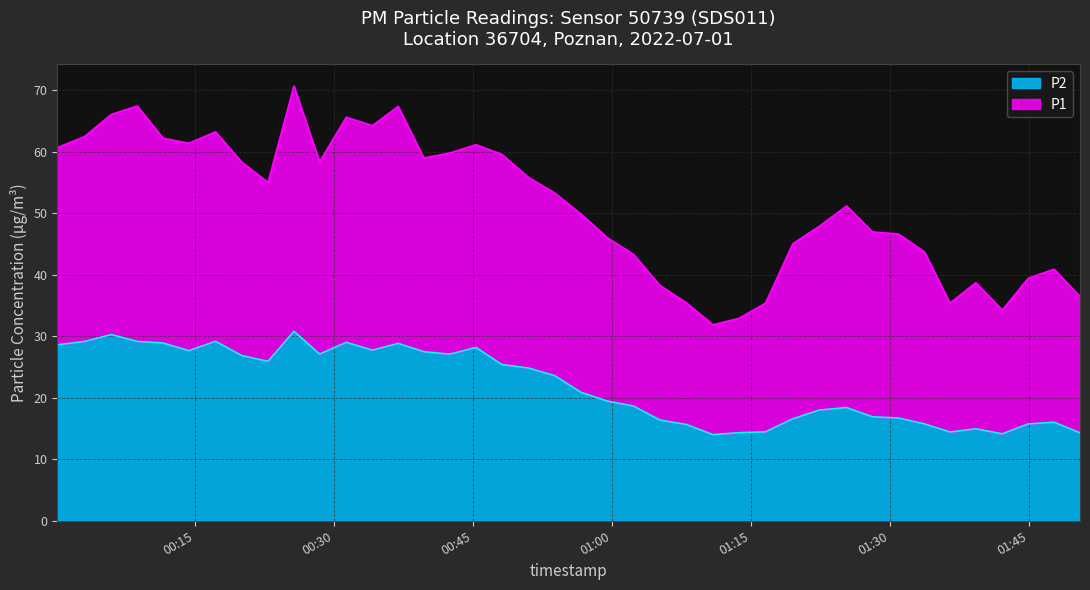

List the labels in order of value, largest first.

2022-07-01T00:25:38, 2022-07-01T00:05:55, 2022-07-01T00:17:10, 2022-07-01T00:03:03, 2022-07-01T00:08:43, 2022-07-01T00:31:17, 2022-07-01T00:11:30, 2022-07-01T00:36:53, 2022-07-01T00:00:05, 2022-07-01T00:45:17, 2022-07-01T00:34:06, 2022-07-01T00:14:17, 2022-07-01T00:39:39, 2022-07-01T00:28:24, 2022-07-01T00:42:27, 2022-07-01T00:20:00, 2022-07-01T00:22:50, 2022-07-01T00:48:04, 2022-07-01T00:50:57, 2022-07-01T00:53:47, 2022-07-01T00:56:37, 2022-07-01T00:59:28, 2022-07-01T01:02:17, 2022-07-01T01:25:17, 2022-07-01T01:22:21, 2022-07-01T01:28:05, 2022-07-01T01:30:53, 2022-07-01T01:19:29, 2022-07-01T01:05:07, 2022-07-01T01:47:41, 2022-07-01T01:33:41, 2022-07-01T01:44:54, 2022-07-01T01:07:59, 2022-07-01T01:39:14, 2022-07-01T01:16:32, 2022-07-01T01:36:27, 2022-07-01T01:13:41, 2022-07-01T01:50:29, 2022-07-01T01:42:06, 2022-07-01T01:10:52